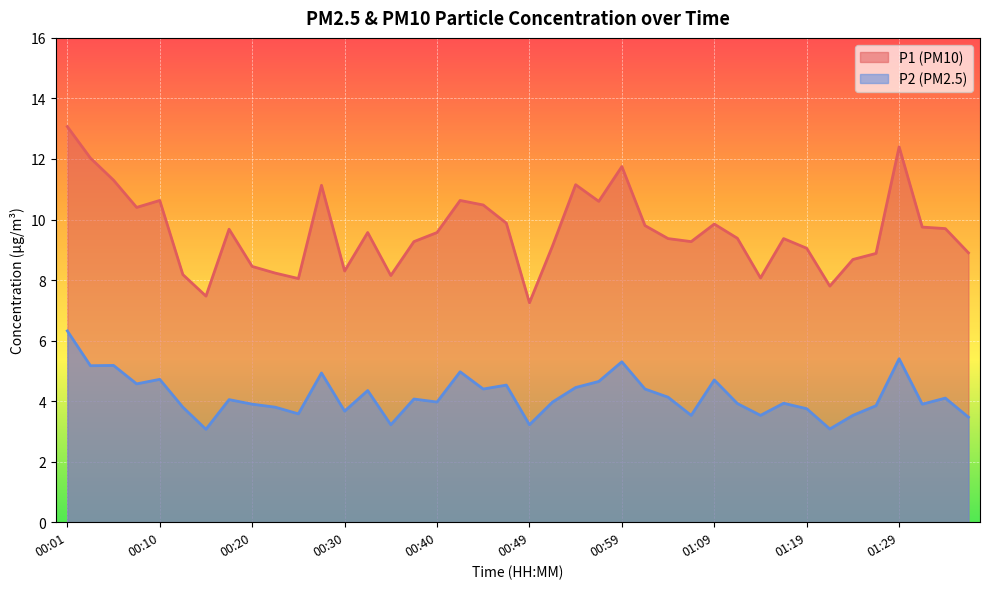

In P2, how many points are higher than both neighbors (excluding endpoints)?

13